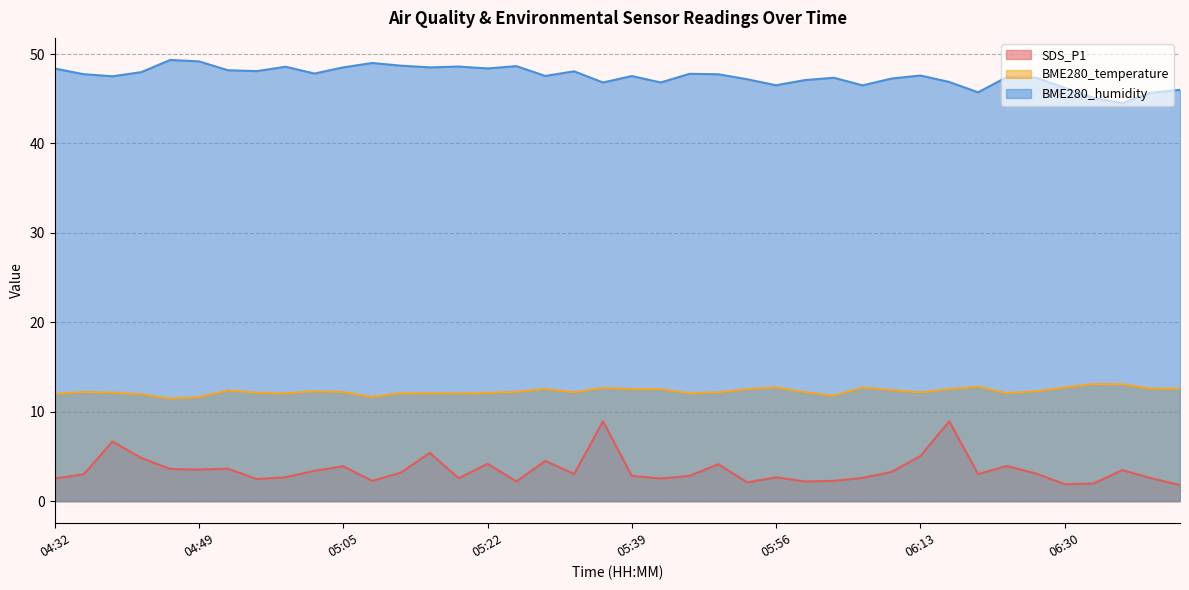

True or false: SDS_P1 has a value of 5.9 at 05:22.

False